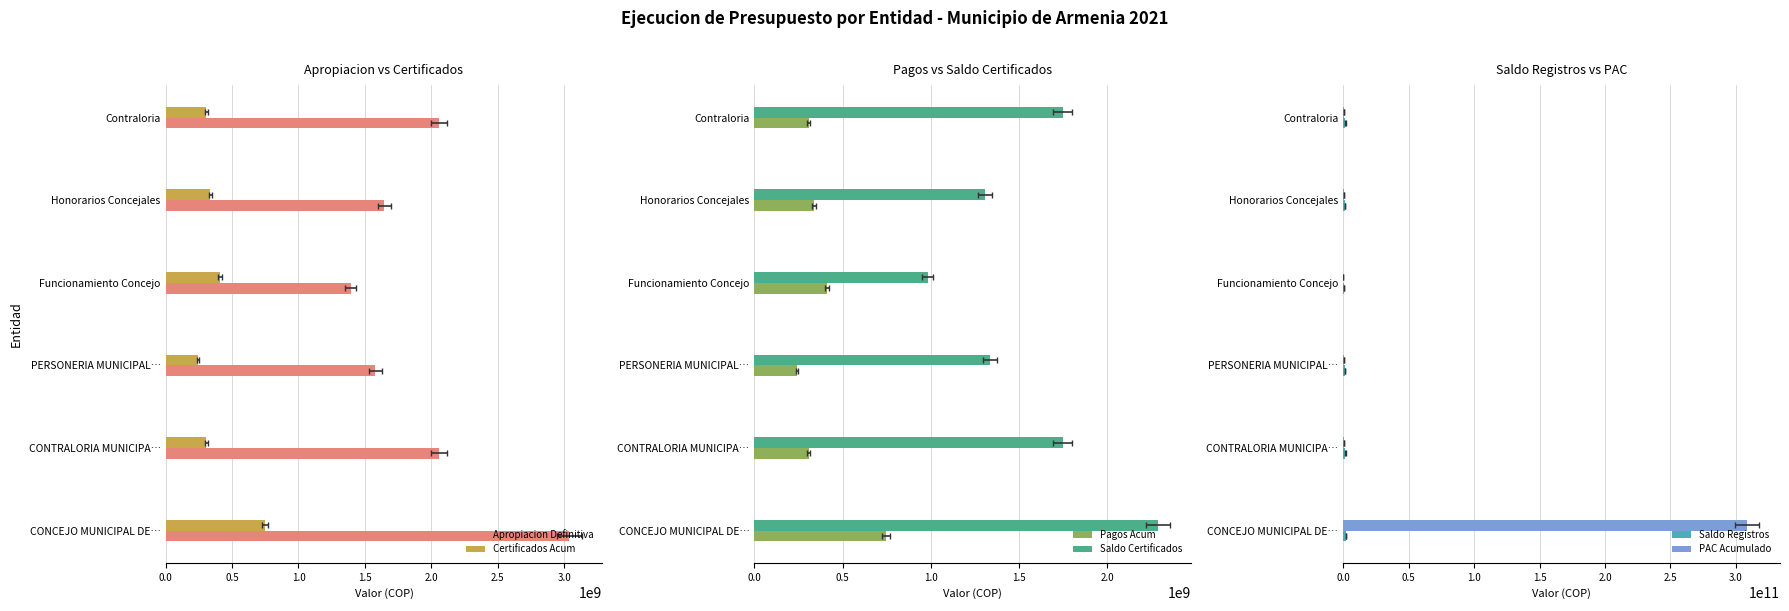

At how many categories does at least one series exceed 156547465152?

1